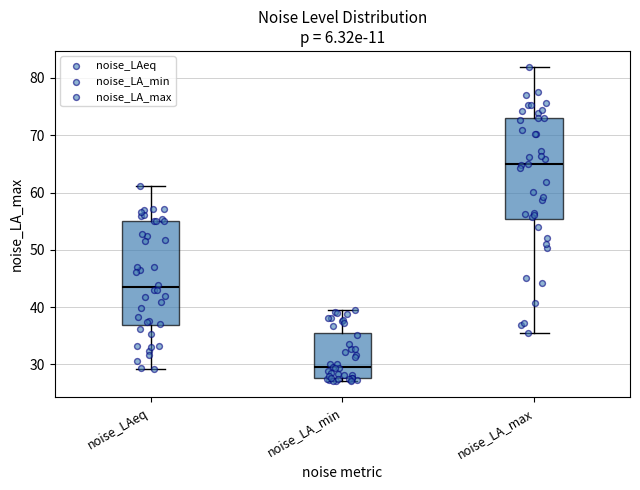

Reading left to right, transcribe this box plot: for each box, give where its median line is, the range the box spans, and where its two whiskers end, as read against the y-axis. The values are not printed on the chart, so give them approximately, as read against the axis.

noise_LAeq: median 43, box 37 to 55, whiskers 29 to 61
noise_LA_min: median 30, box 28 to 36, whiskers 27 to 39
noise_LA_max: median 65, box 55 to 73, whiskers 36 to 82